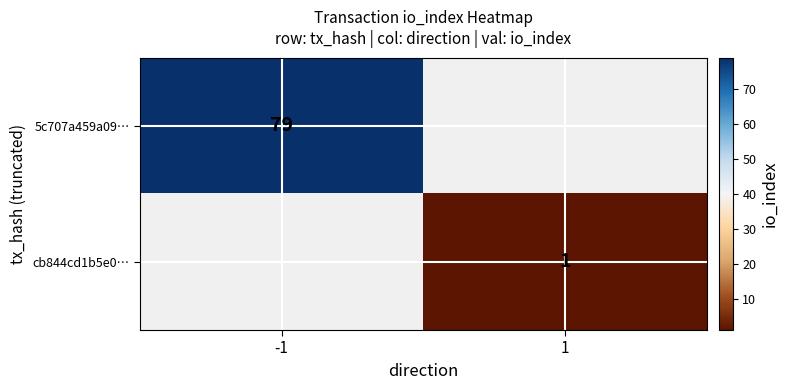

The 5c707a459a09… series shows 19 at -1. True or false?

False